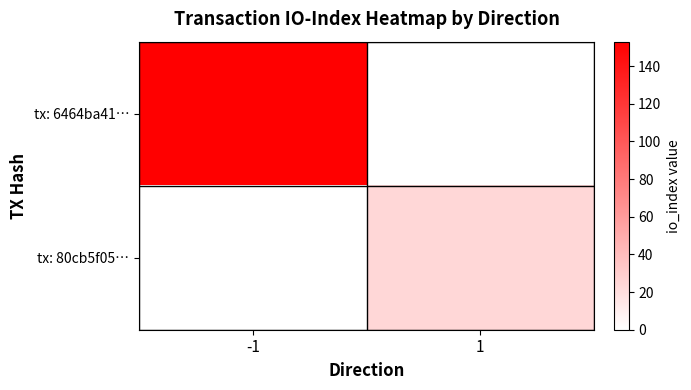

Reading right to left, transcribe all the data shown in this chart.

tx: 6464ba41…: 1=0	-1=153
tx: 80cb5f05…: 1=24	-1=0